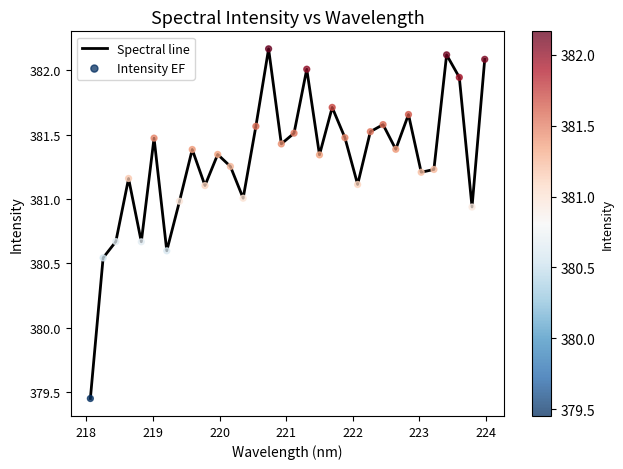

What is the difference between the maximum and minimum values?

2.7